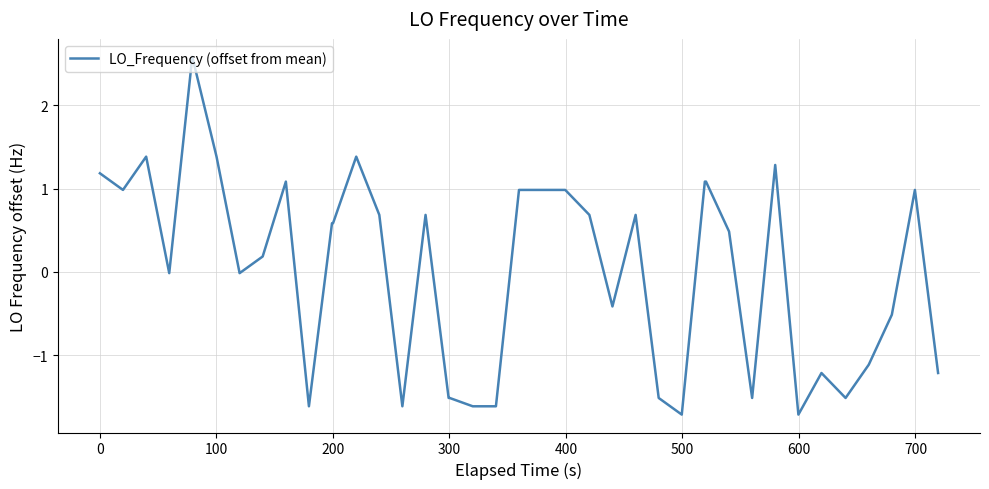

Does the chart display data point markers on the line(s)?

No